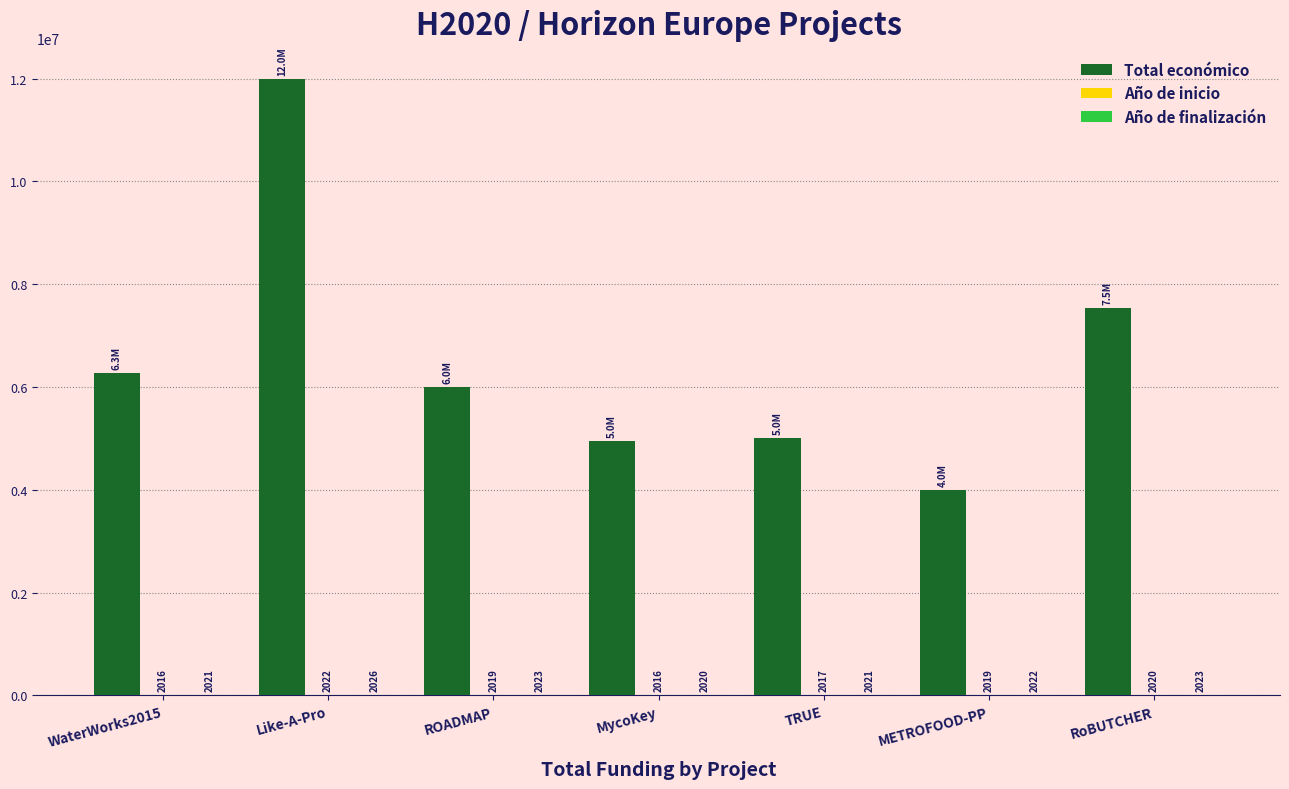

Which category has the highest value across all series?

Like-A-Pro